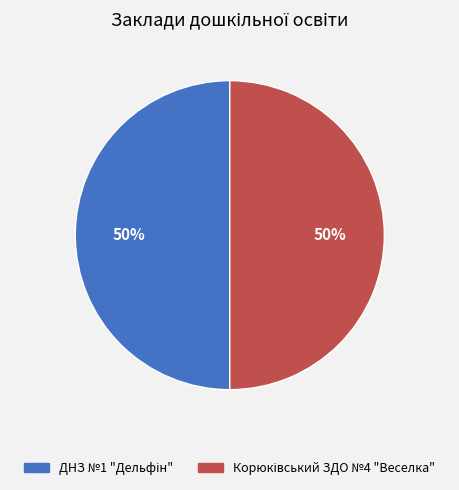

To the nearest percent, what is the average slice percentage?

50%